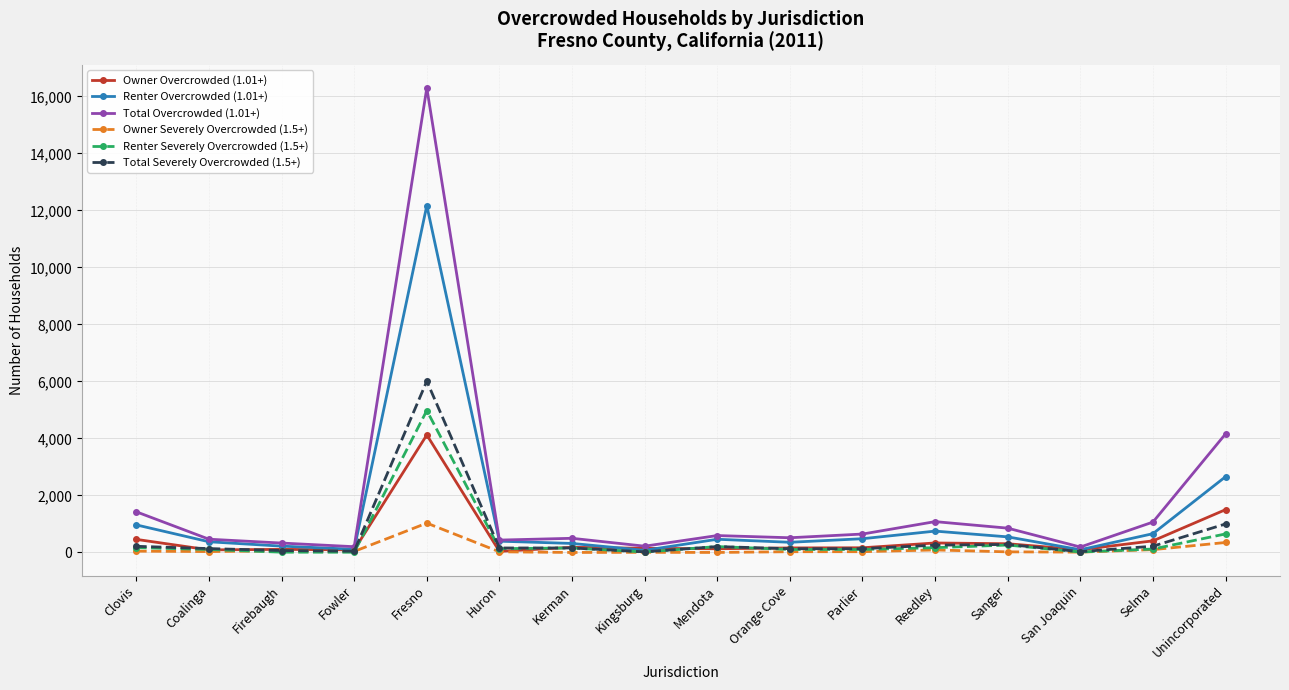

How many lines are shown in the chart?

6